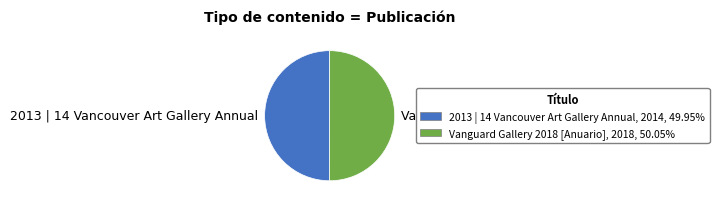

Do Vanguard Gallery 2018 [Anuario] and 2013 | 14 Vancouver Art Gallery Annual together represent more than half of the pie?

Yes